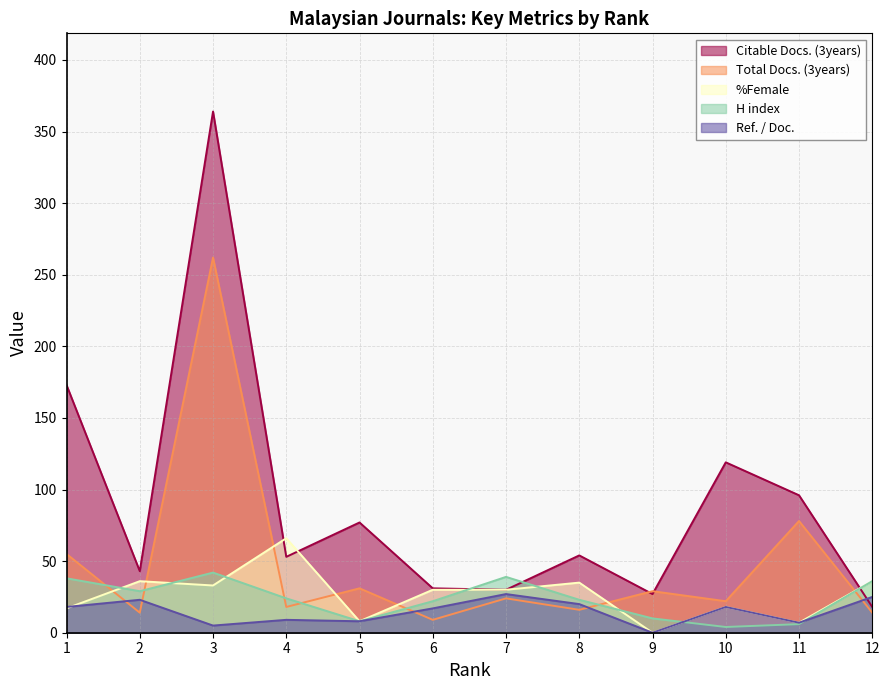

What is the difference between the Citable Docs. (3years) values at 5 and 3?

287